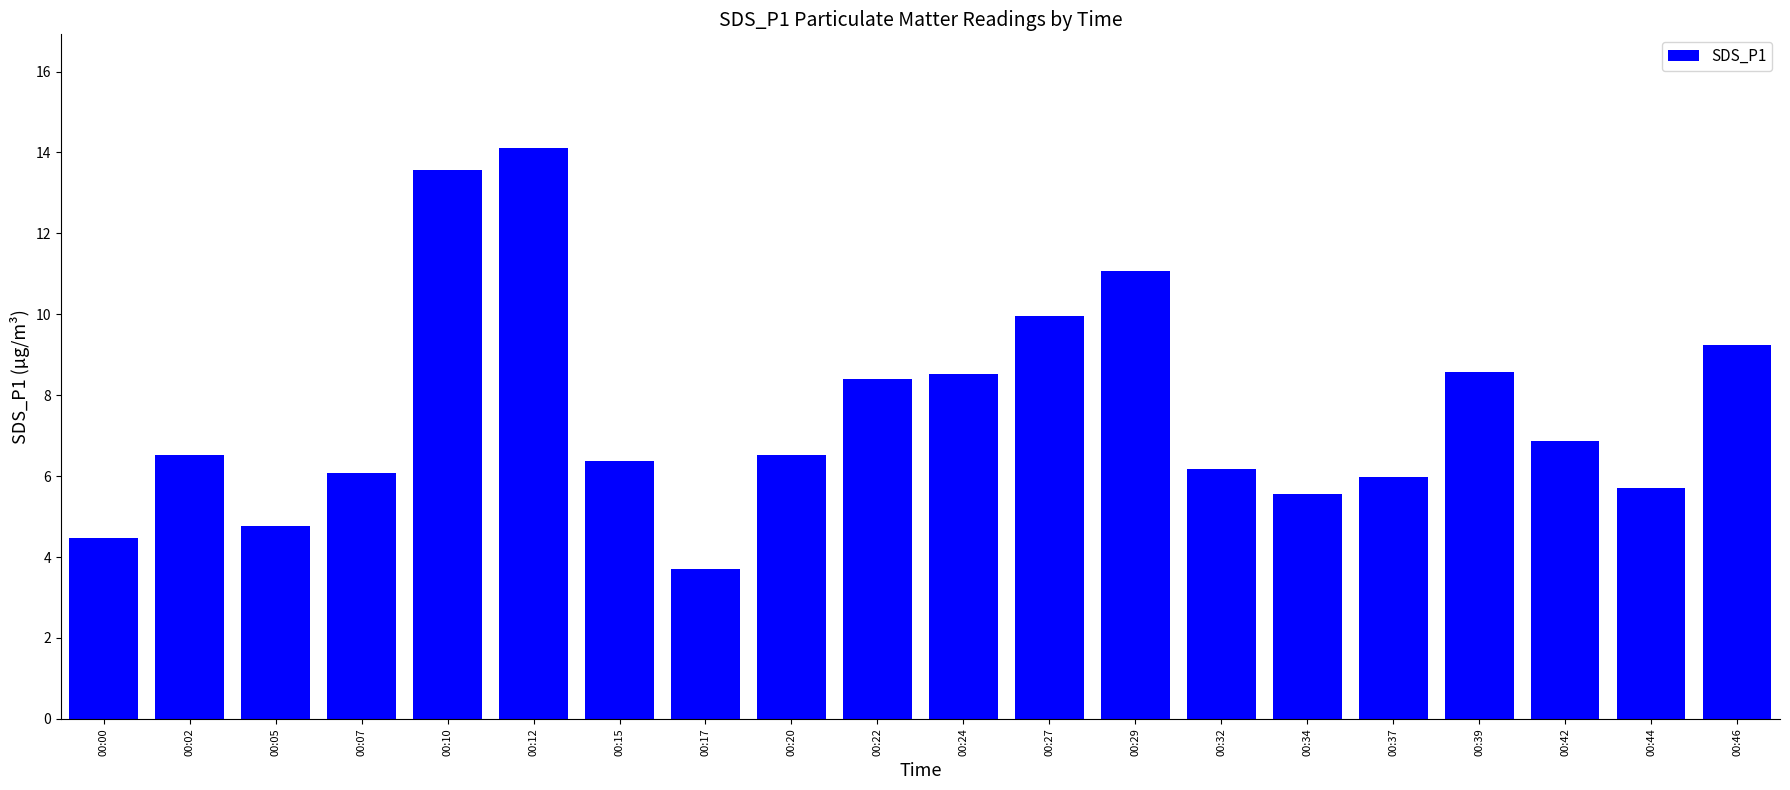

Which category has the highest value across all series?

00:12